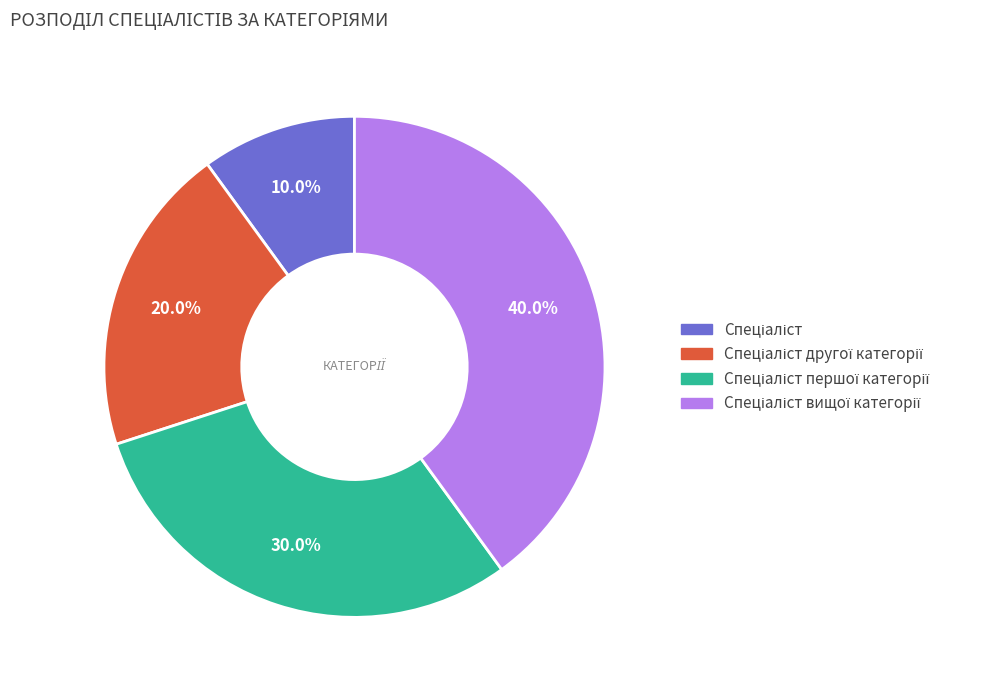

Is there any slice that represents more than half of the pie?

No